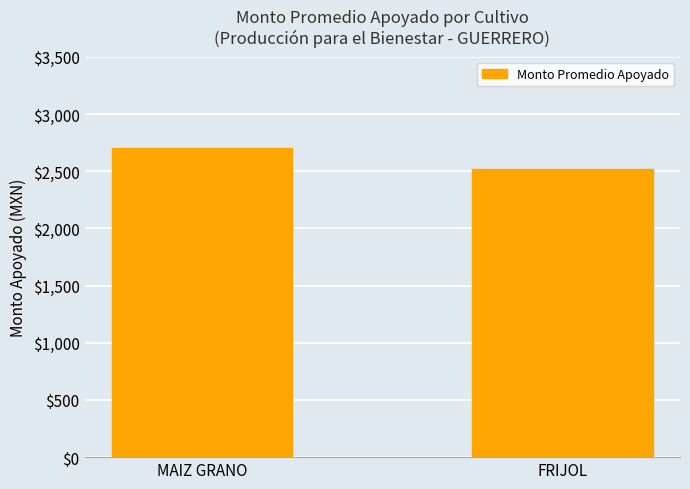

What is the change in value from MAIZ GRANO to FRIJOL?

-180